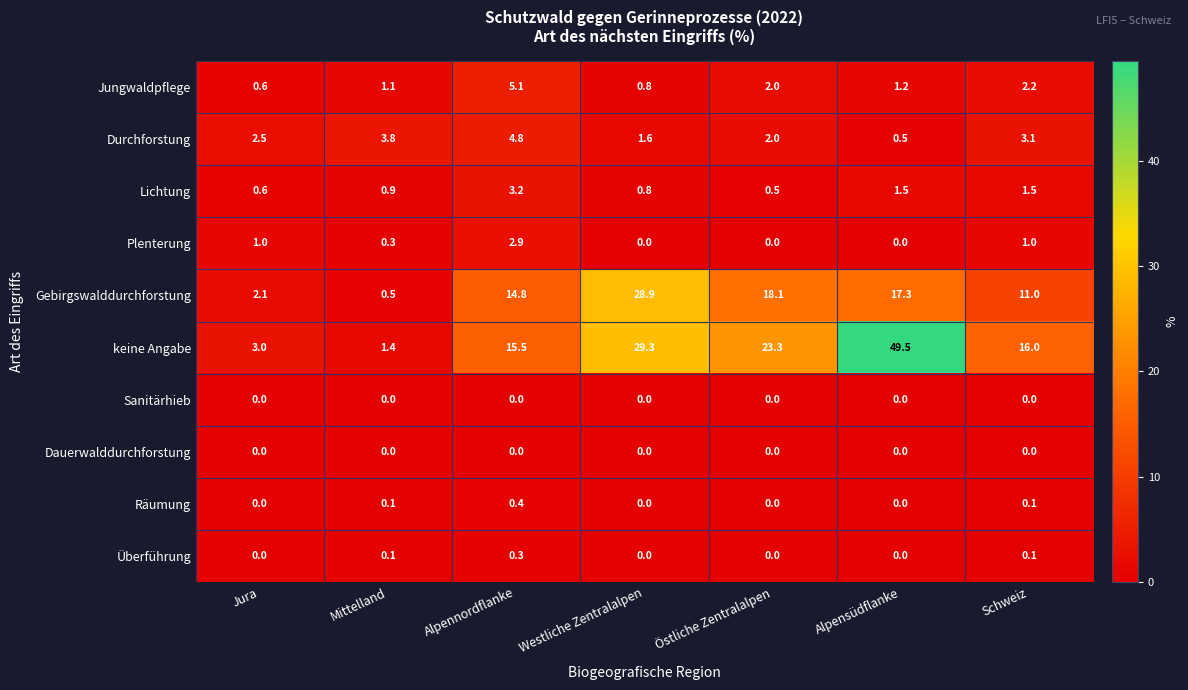

The value of Durchforstung at Schweiz is 3.1. True or false?

True